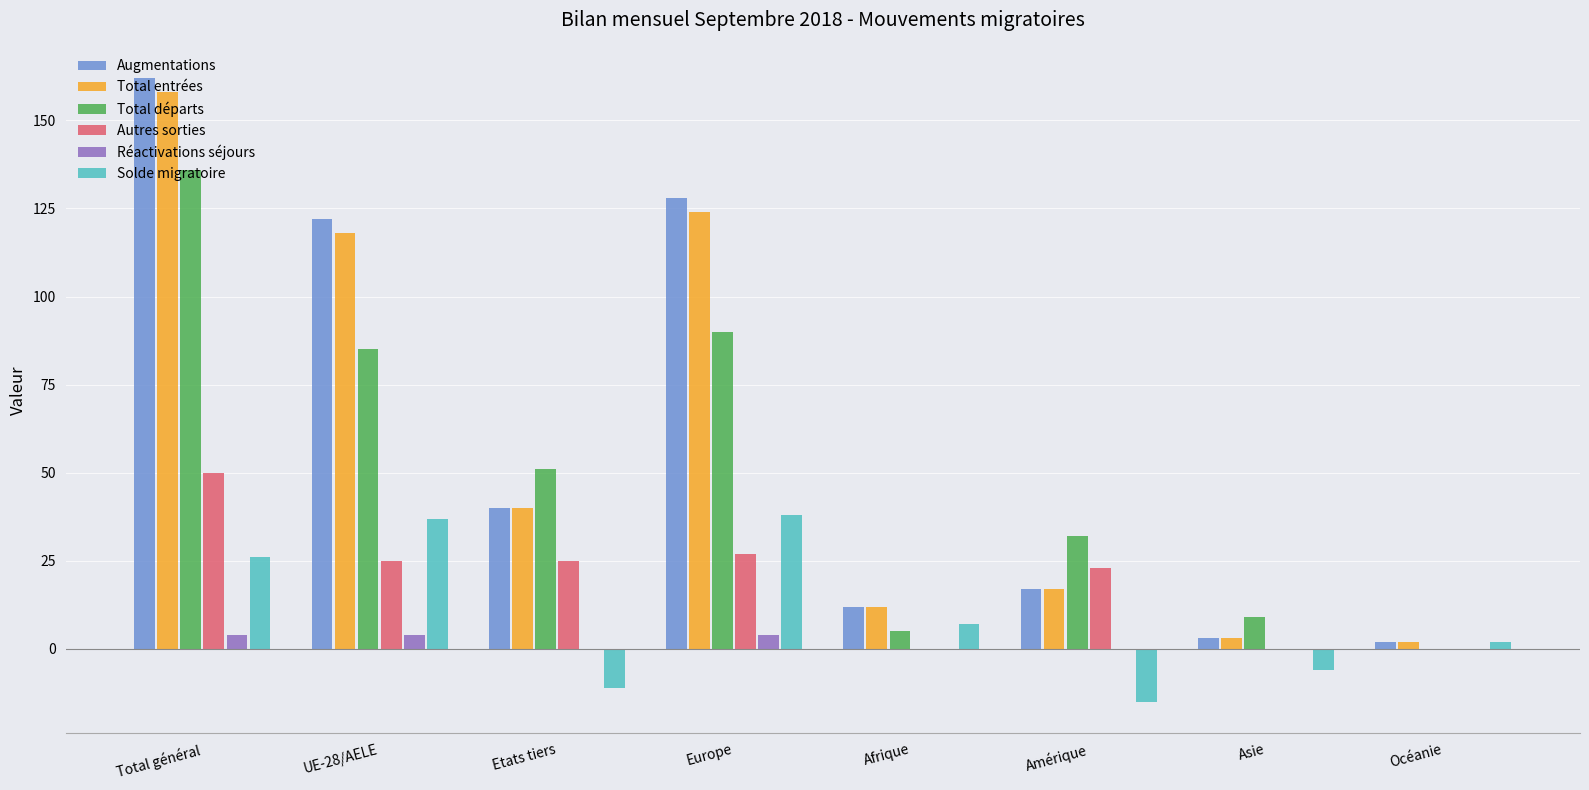

Reading right to left, transcribe all the data shown in this chart.

Augmentations: 2	3	17	12	128	40	122	162
Total entrées: 2	3	17	12	124	40	118	158
Total départs: 0	9	32	5	90	51	85	136
Autres sorties: 0	0	23	0	27	25	25	50
Réactivations séjours: 0	0	0	0	4	0	4	4
Solde migratoire: 2	-6	-15	7	38	-11	37	26